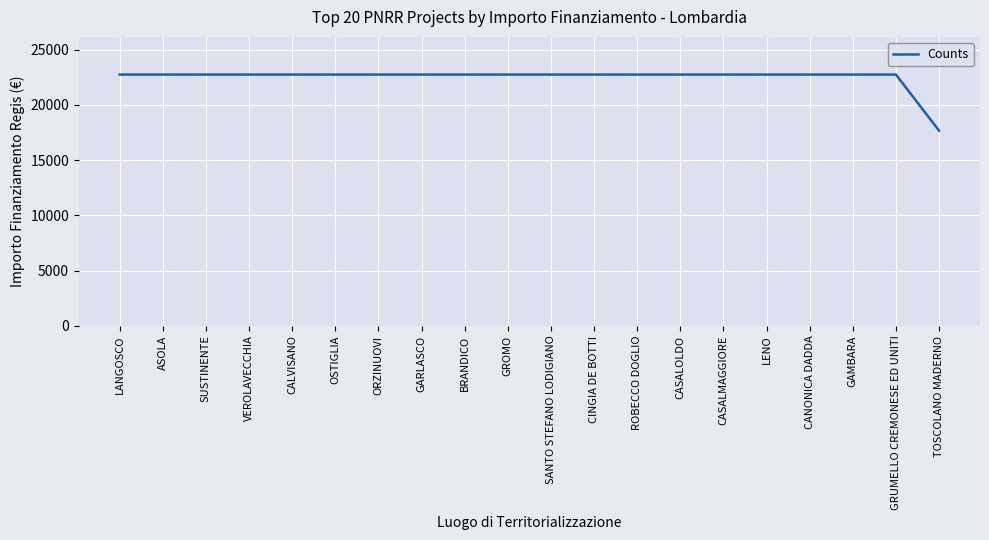

What is the sum of all values?

449924.8